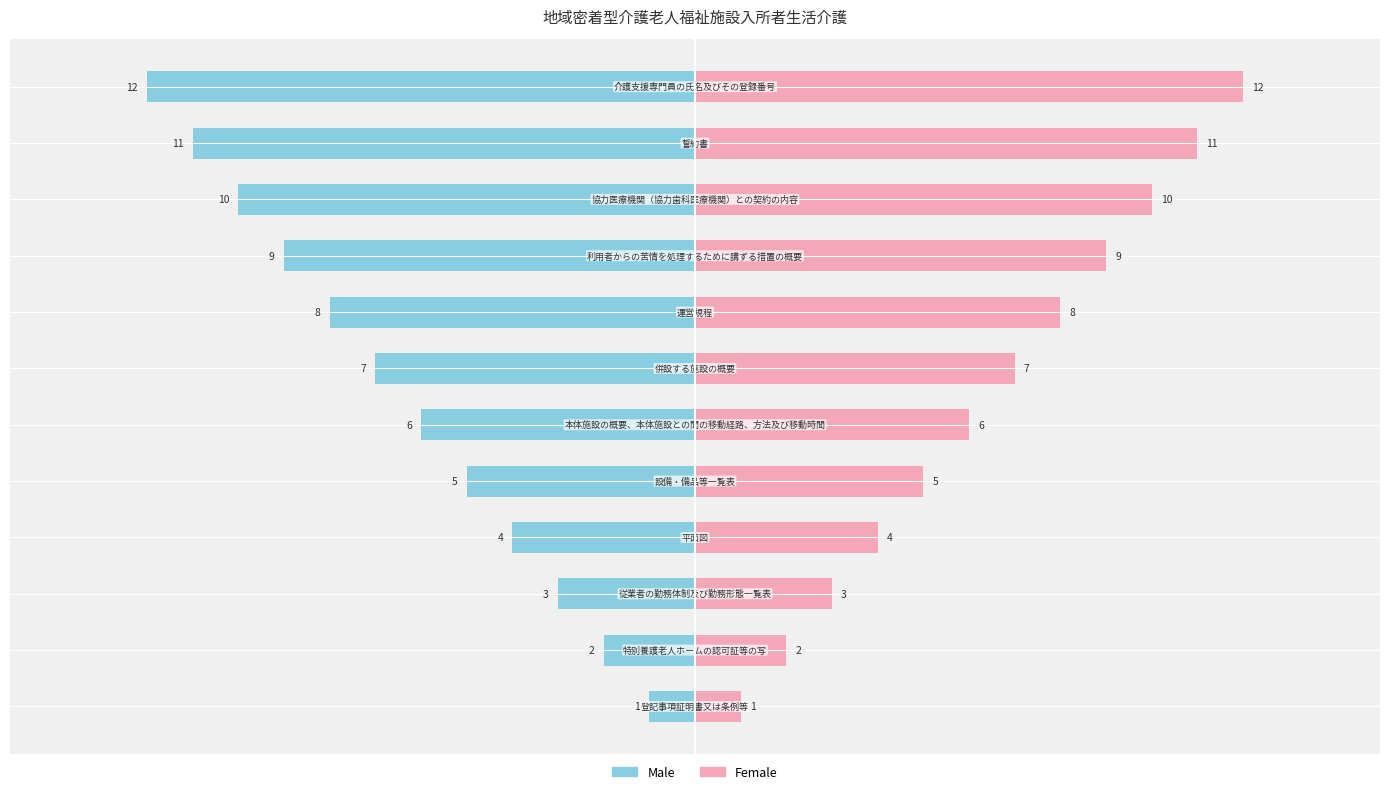

What is the maximum value for Male?

-1